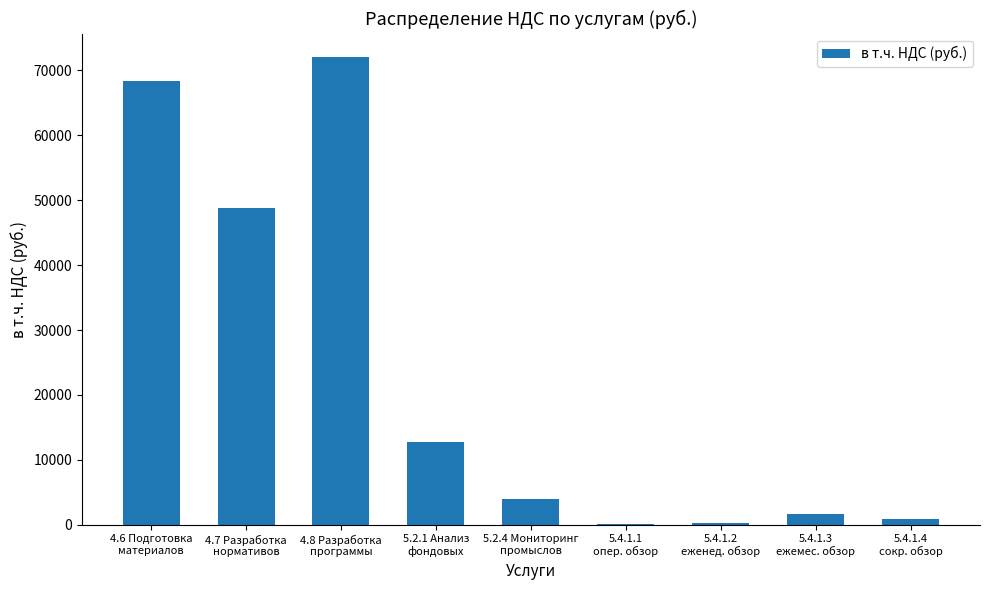

What is the greatest value displayed?

72074.8